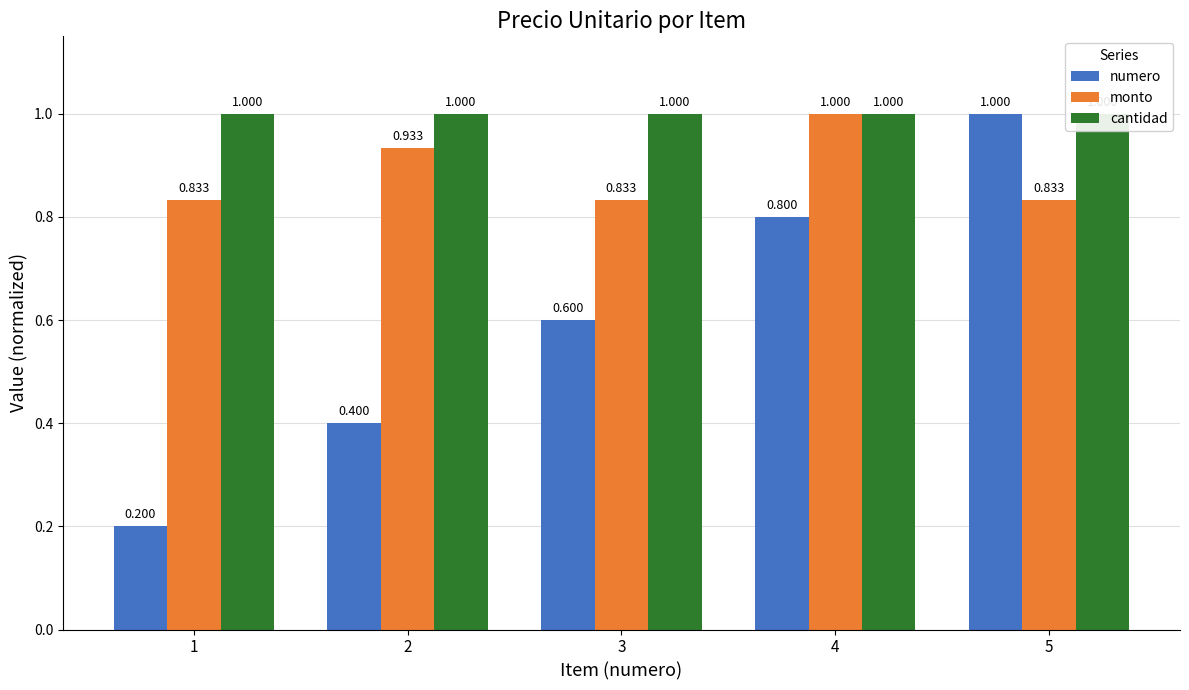

True or false: monto has a value of 0.8 at 3.

True